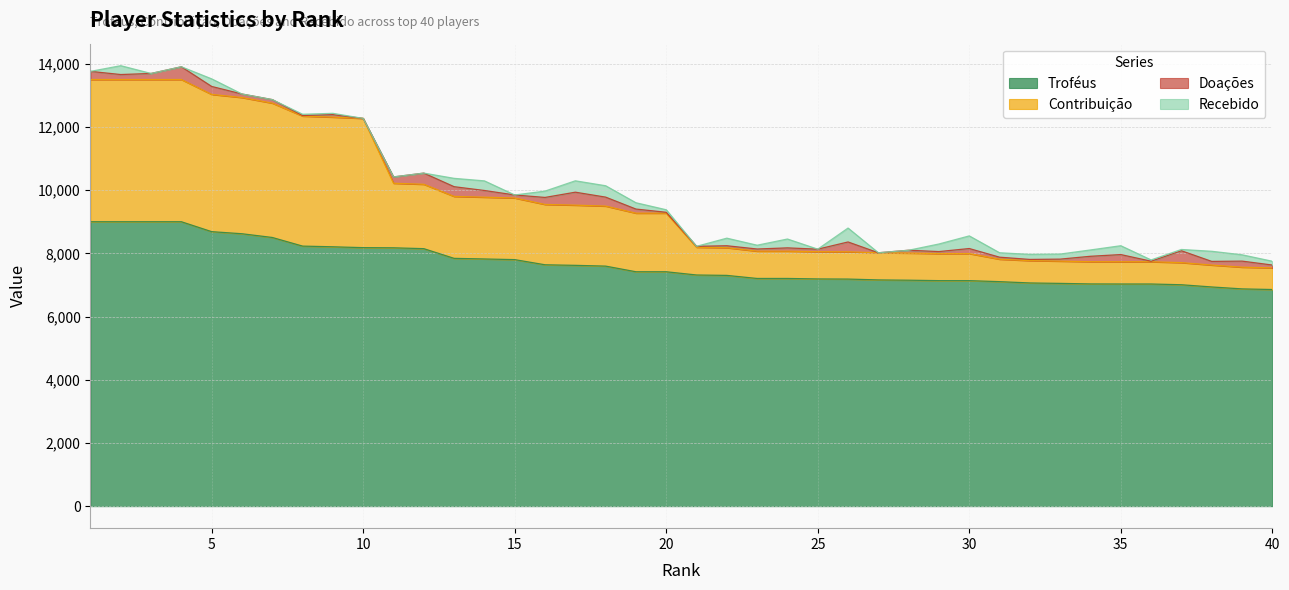

Is it true that Troféus equals 4131 at 25?

False